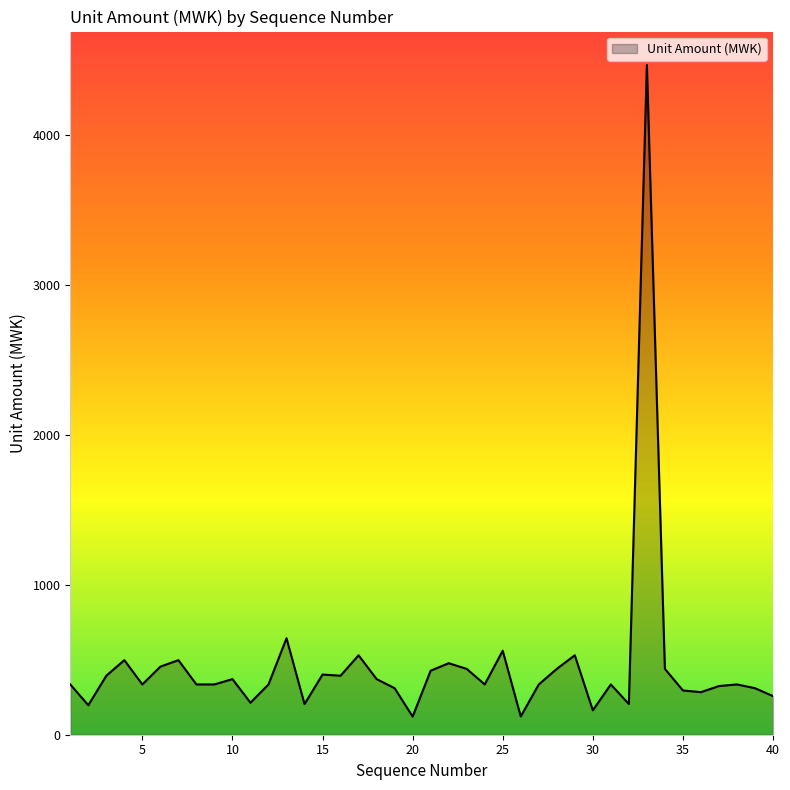

What is the minimum value shown in the chart?

121.2